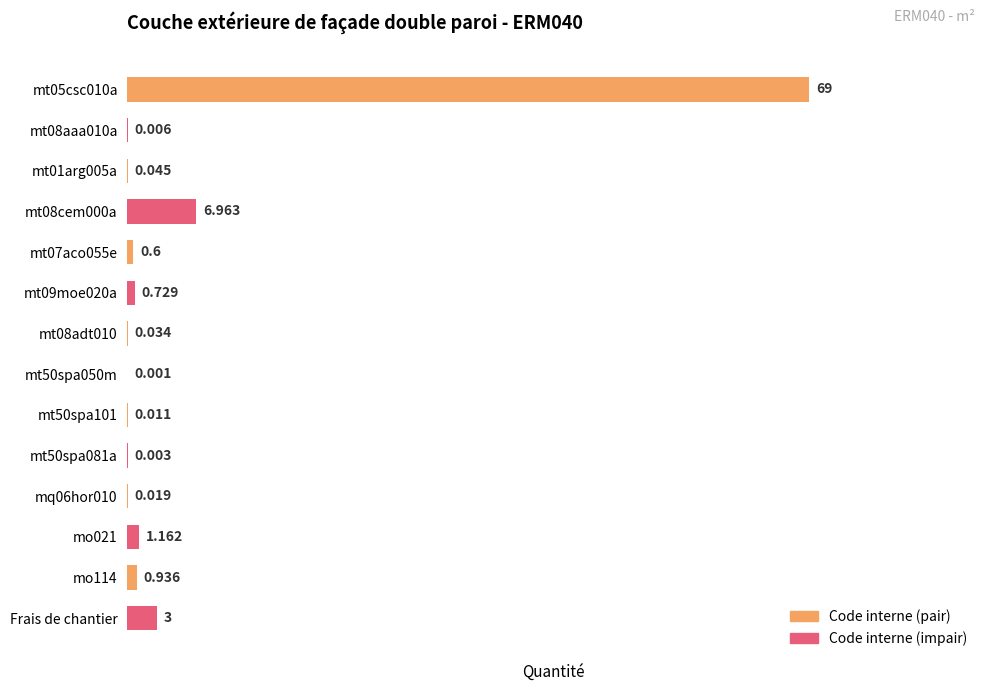

Between mt01arg005a and Frais de chantier, which is larger?

Frais de chantier